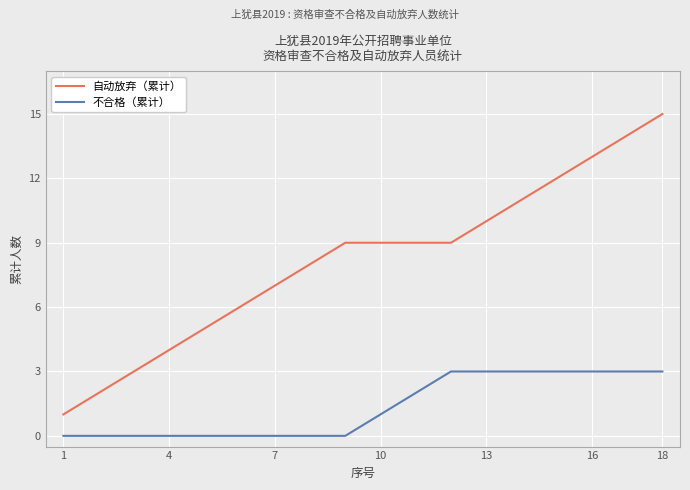

True or false: 不合格（累计） and 自动放弃（累计） intersect in this chart.

False